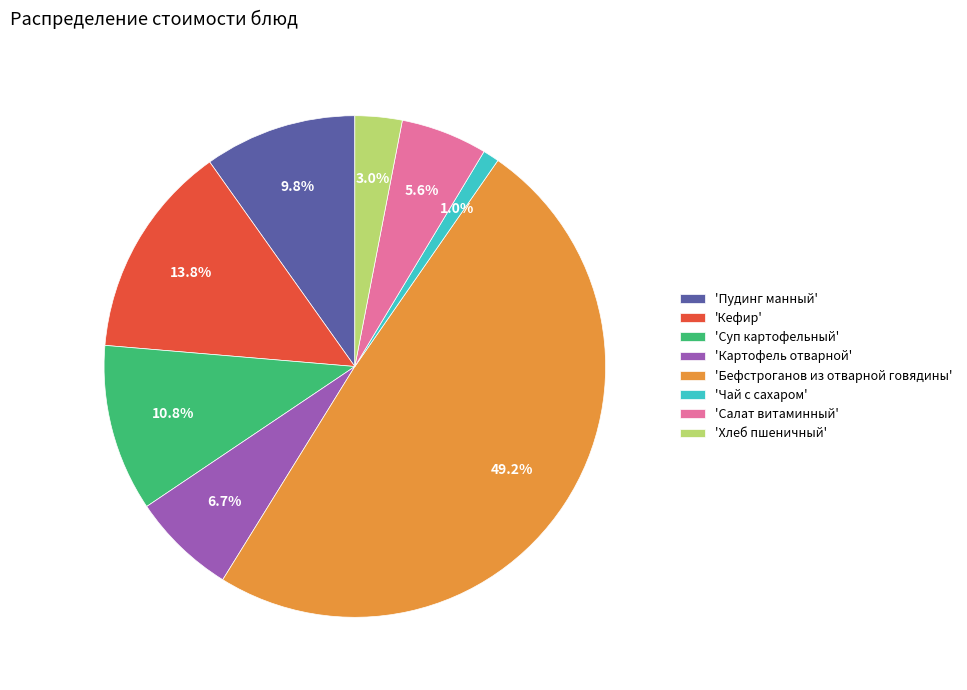

What percentage is NOT represented by 'Хлеб пшеничный'?

97.0%